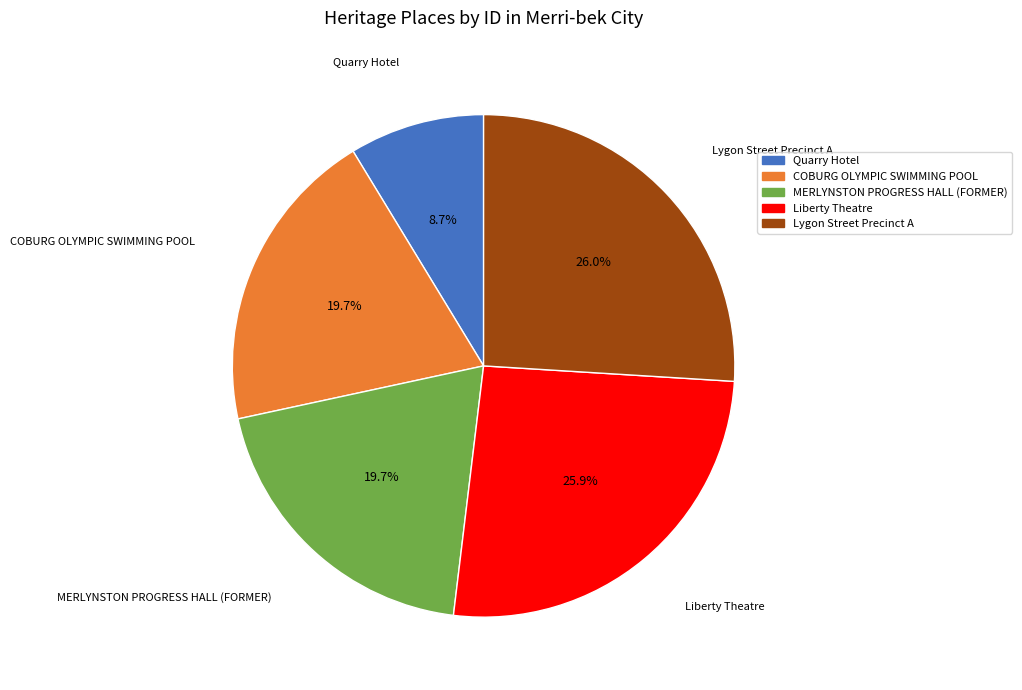

To the nearest percent, what is the combined percentage of MERLYNSTON PROGRESS HALL (FORMER) and Liberty Theatre?

46%